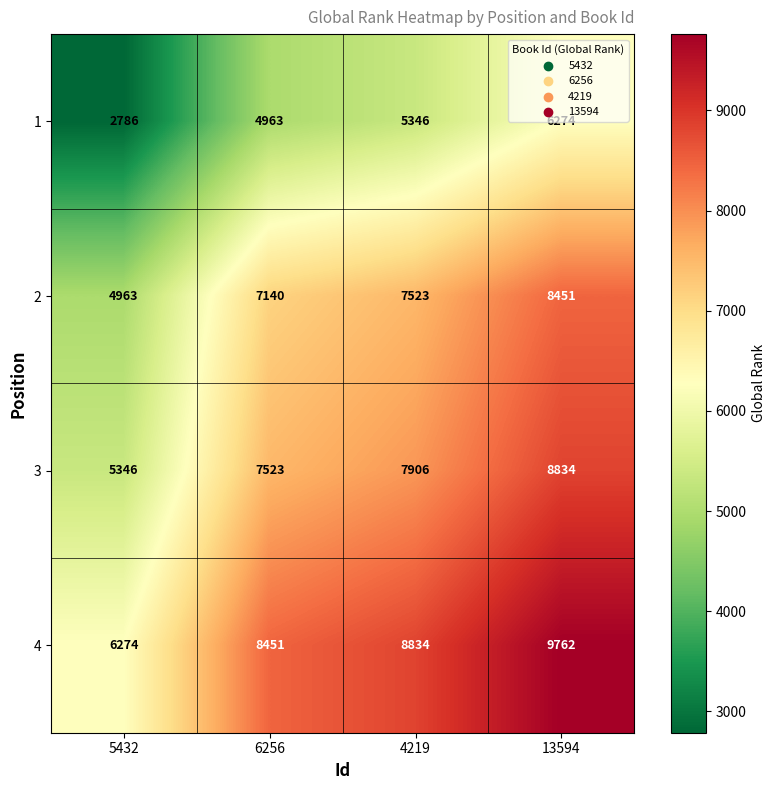

What is the difference between the highest and lowest values at 4219?

3488